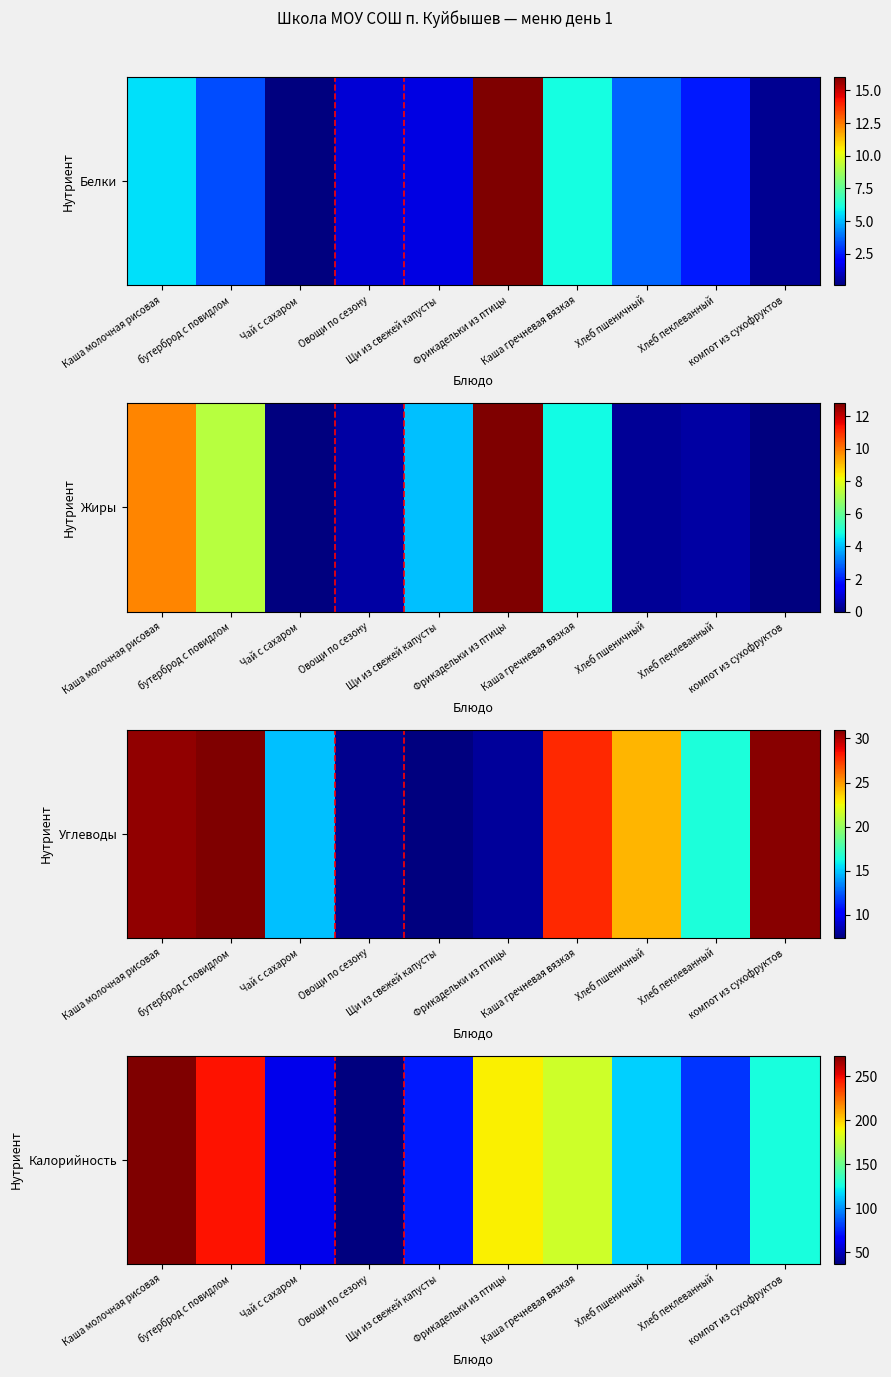

True or false: the data shows 167.0 at бутерброд с повидлом.

False